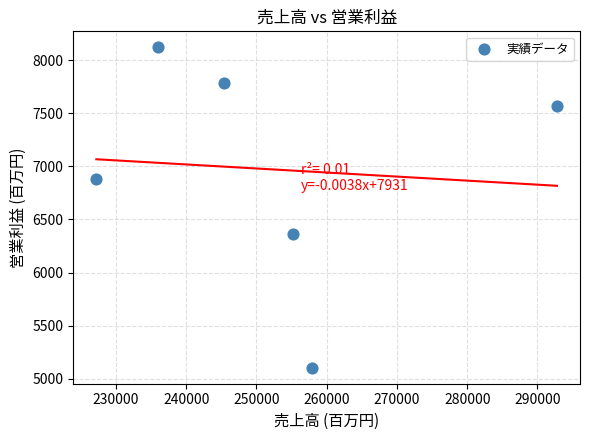

What is the average X value?

252382